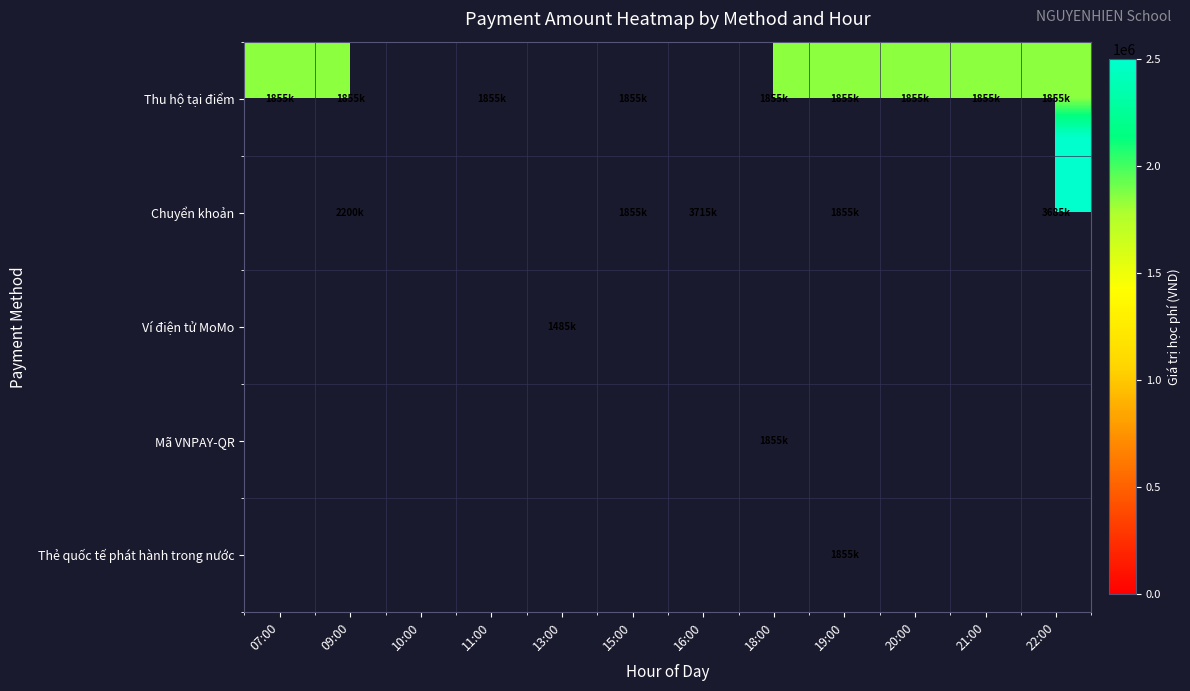

Between 18:00 and 16:00, which is larger?

18:00